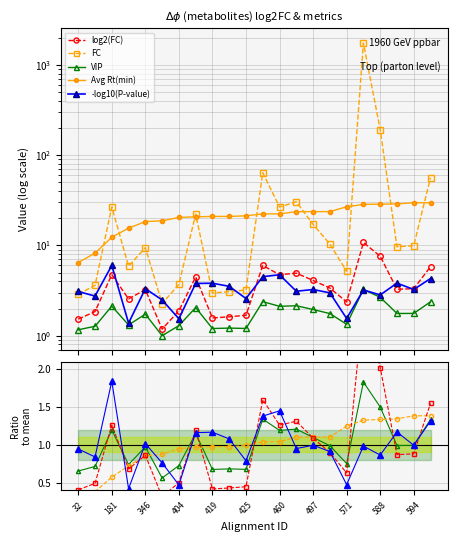

At how many categories does at least one series exceed 435?

1